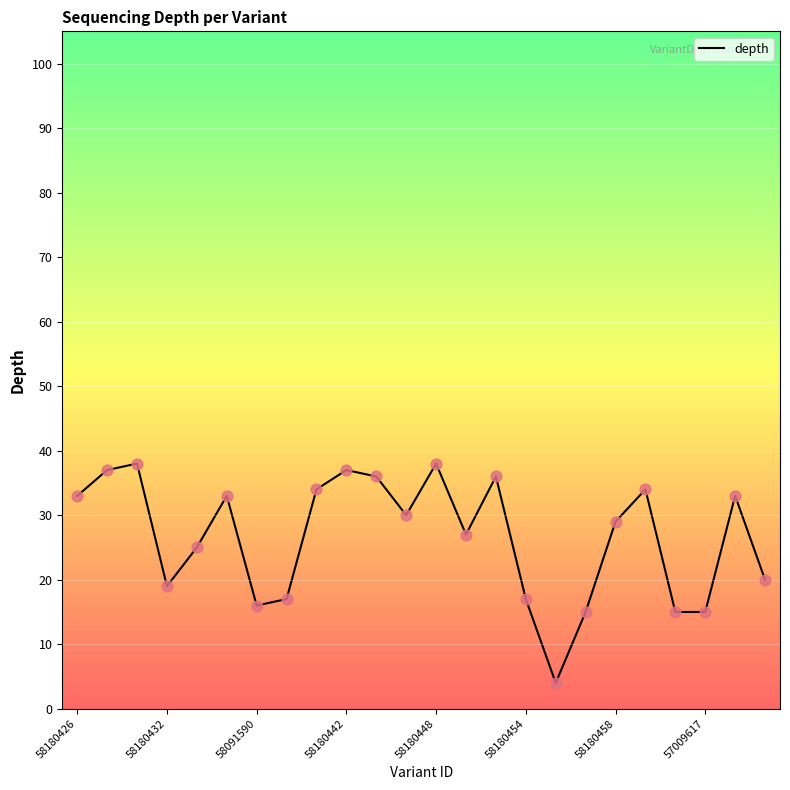

What is the smallest value displayed?

4